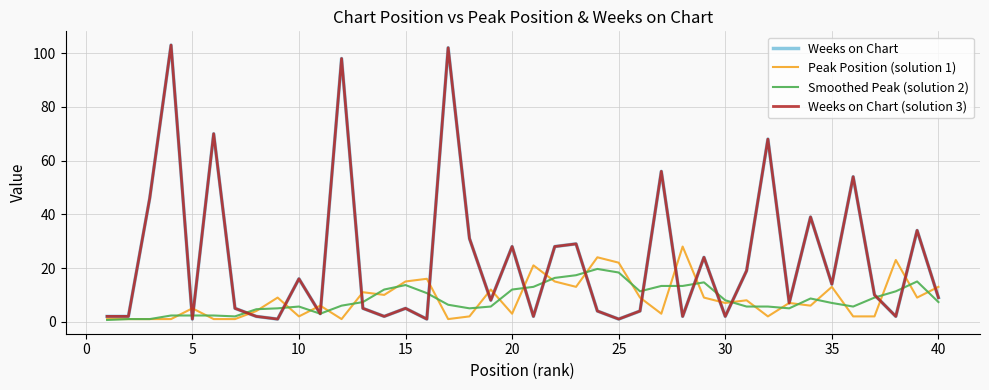

How many lines are shown in the chart?

4